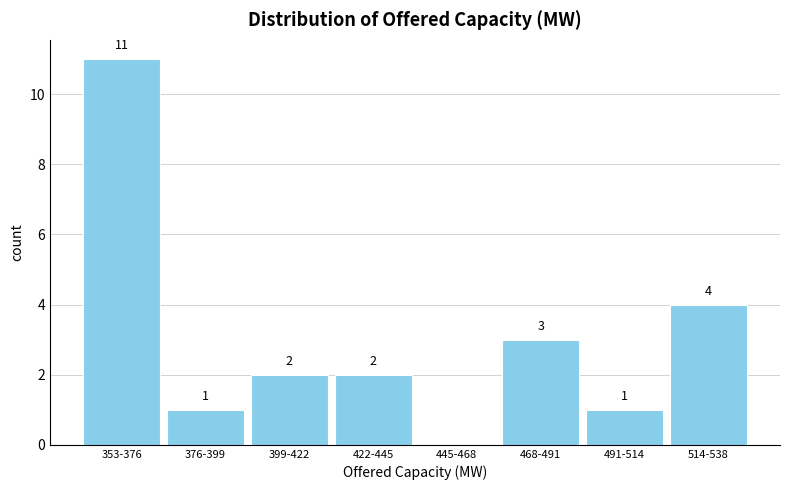

Reading right to left, extract all data points from this chart.

514-538=4	491-514=1	468-491=3	445-468=0	422-445=2	399-422=2	376-399=1	353-376=11